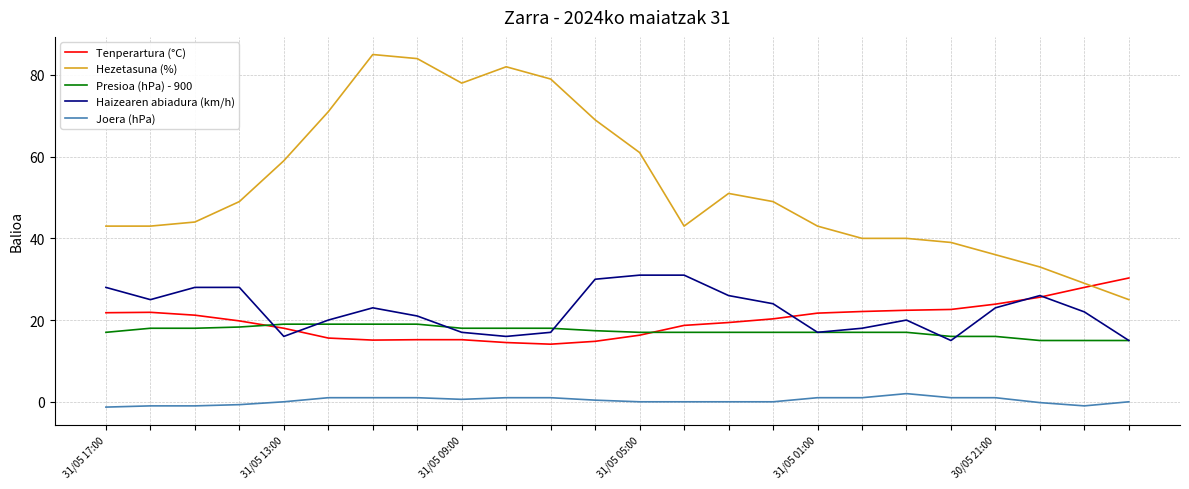

Which series has the largest total across all categories?

Hezetasuna (%)